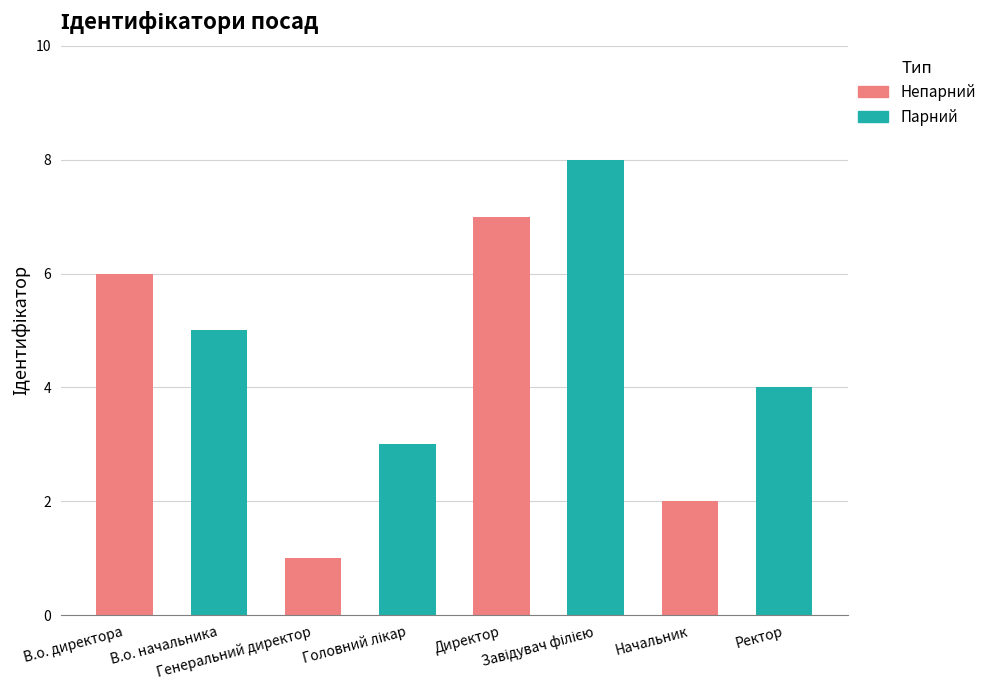

What is the difference between the maximum and minimum values?

7